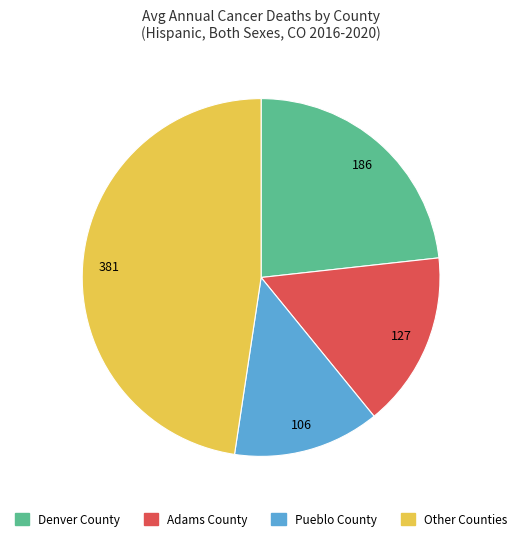

What is the smallest slice in the pie chart?

Pueblo County